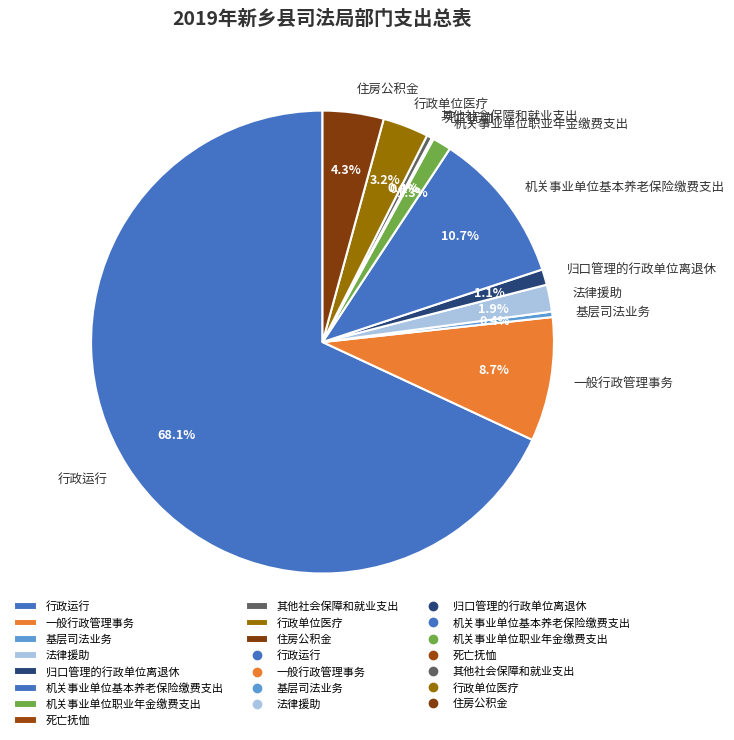

What percentage is the 归口管理的行政单位离退休 slice, to the nearest percent?

1%